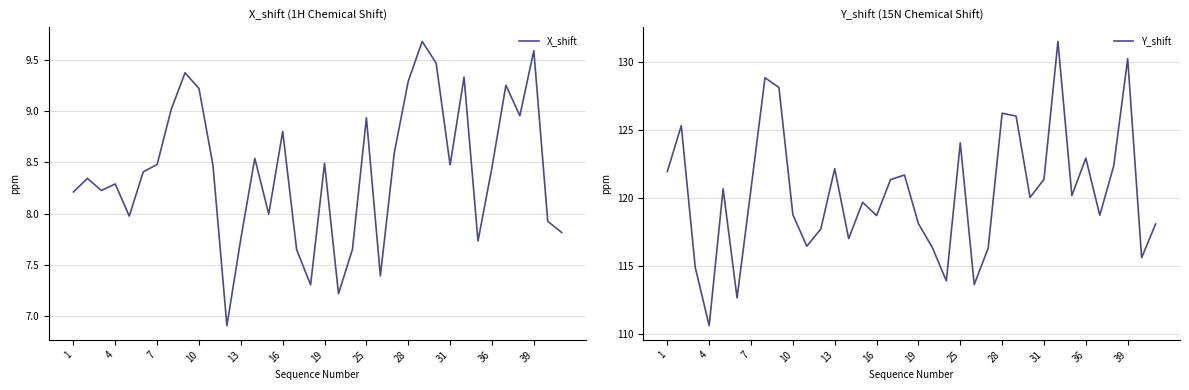

Is it true that X_shift equals 11.0 at 22?

False